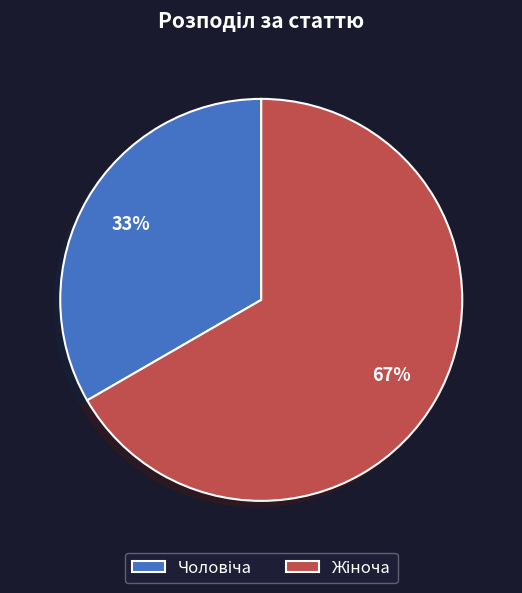

Does any single category account for the majority?

Yes